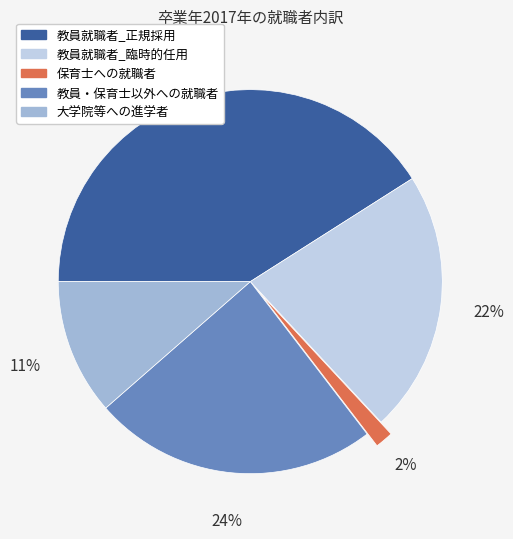

How many slices are in this pie chart?

5